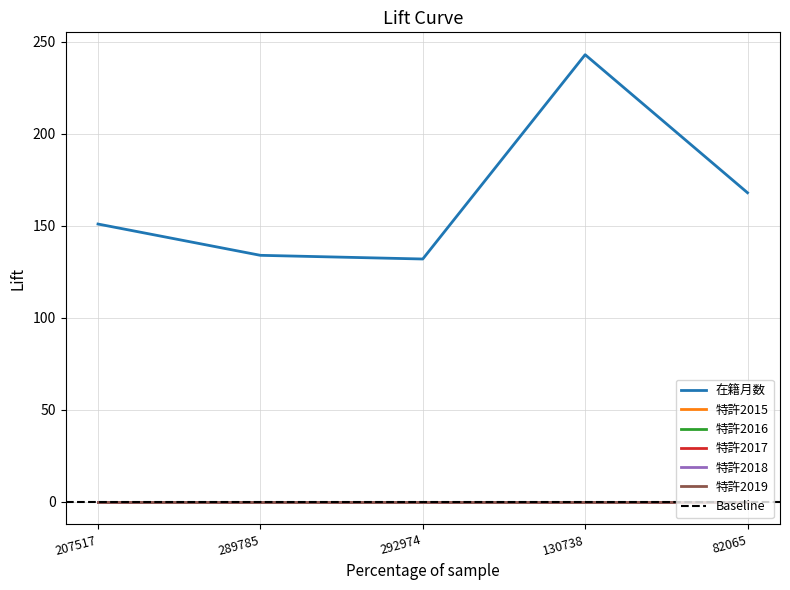

What position from the right is 82065?

1